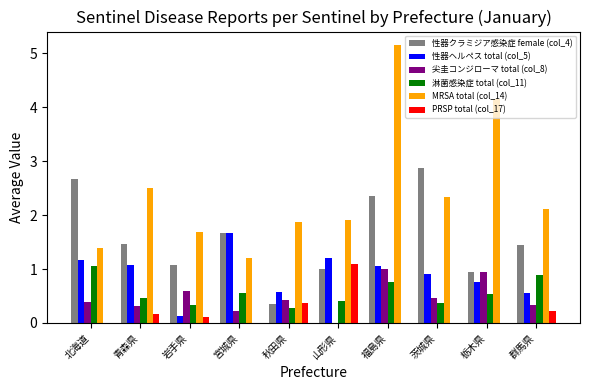

What is the difference between the PRSP total (col_17) values at 茨城県 and 山形県?

1.1